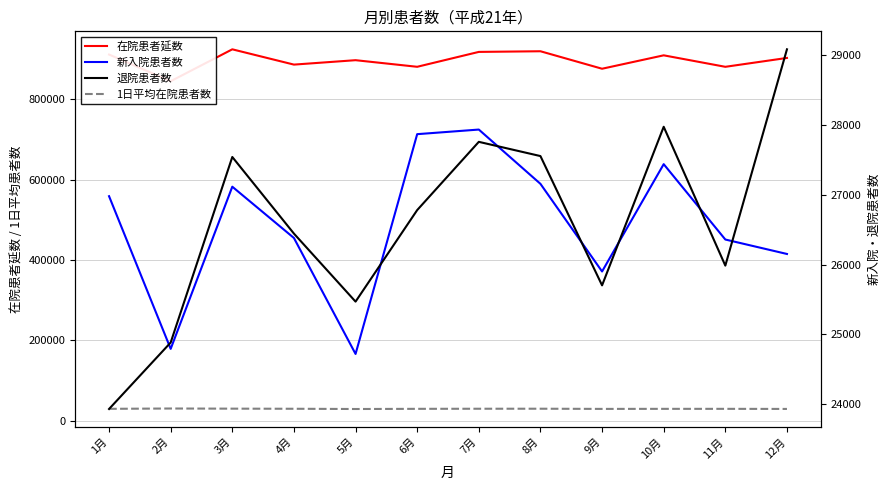

What is the average value of the 在院患者延数 series?

895710.8